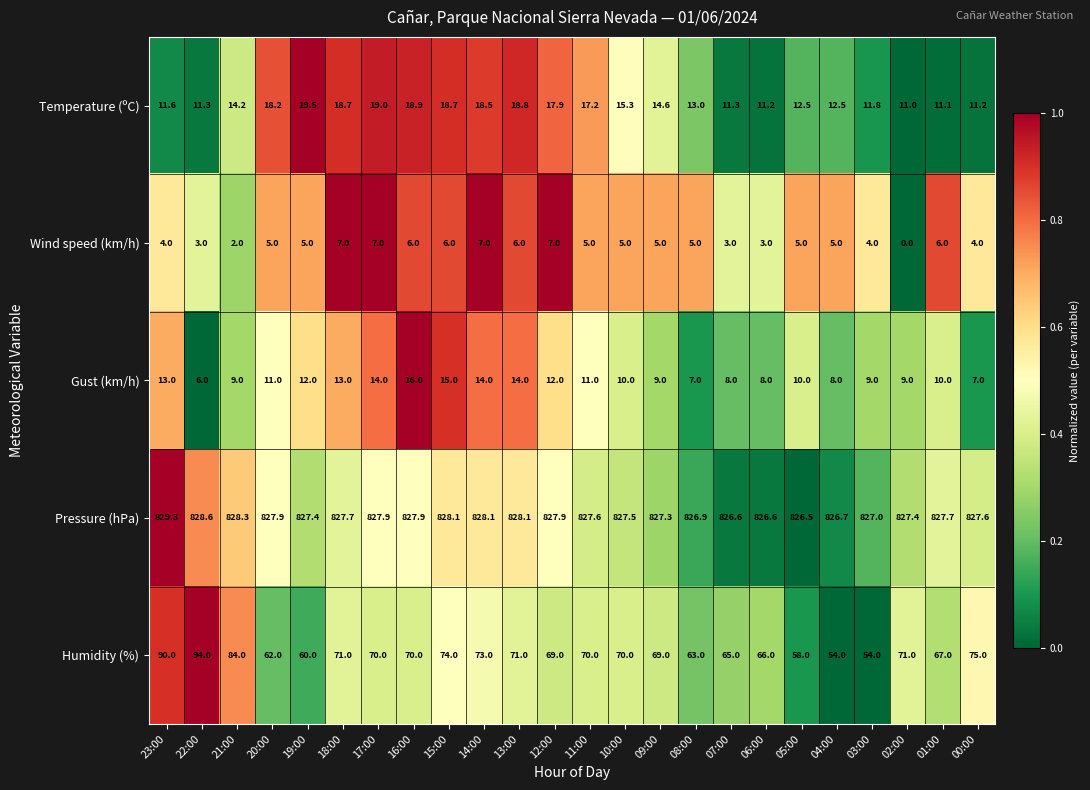

The value of Gust (km/h) at 02:00 is 5.6. True or false?

False